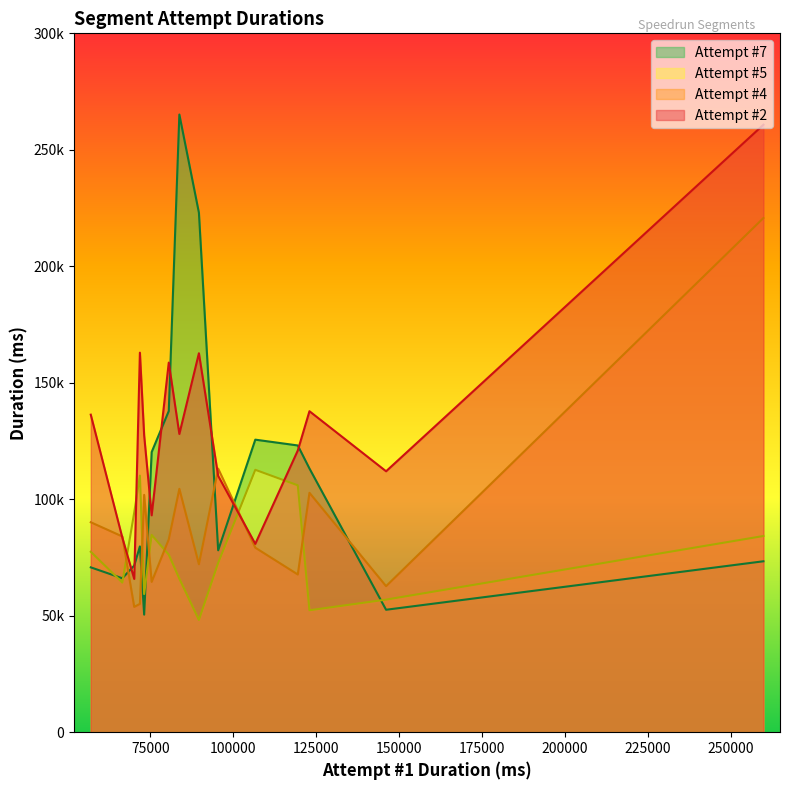

Is the value of Attempt #7 at 11 greater than the value of Attempt #5 at 7?

No